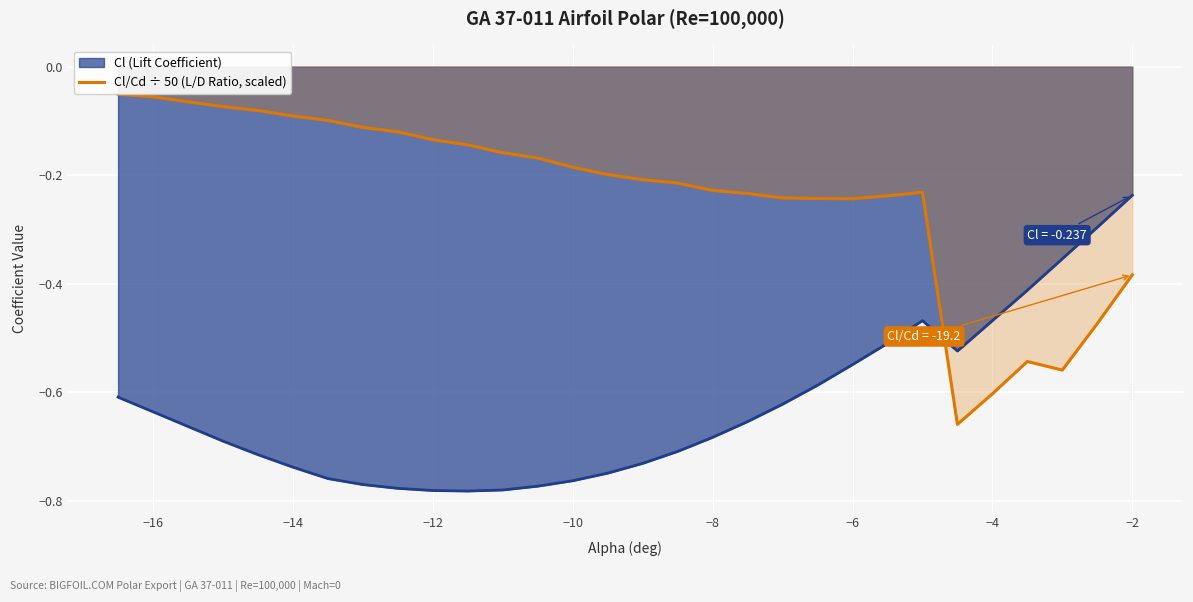

How many intersections are there between Cl (Lift Coefficient) and Cl/Cd ÷ 50 (L/D Ratio, scaled)?

1